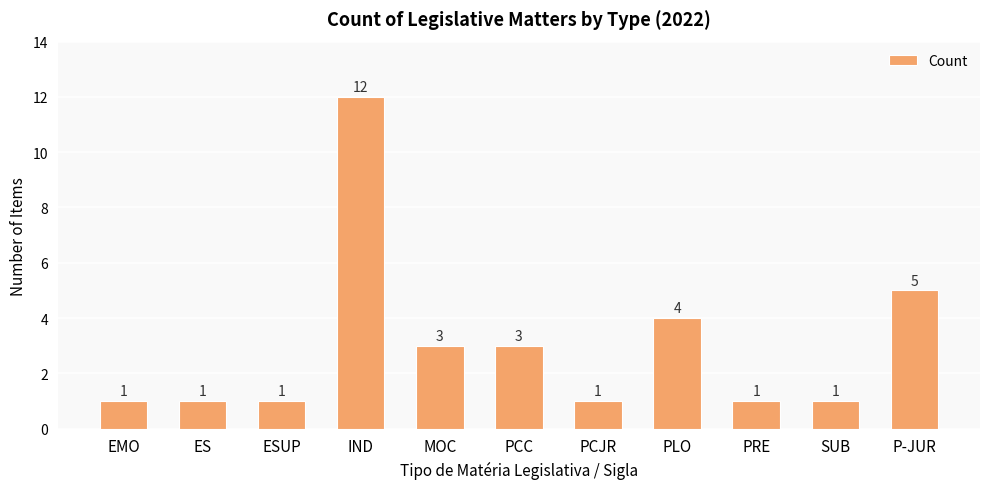

What is the label of the 9th bar from the left?

PRE